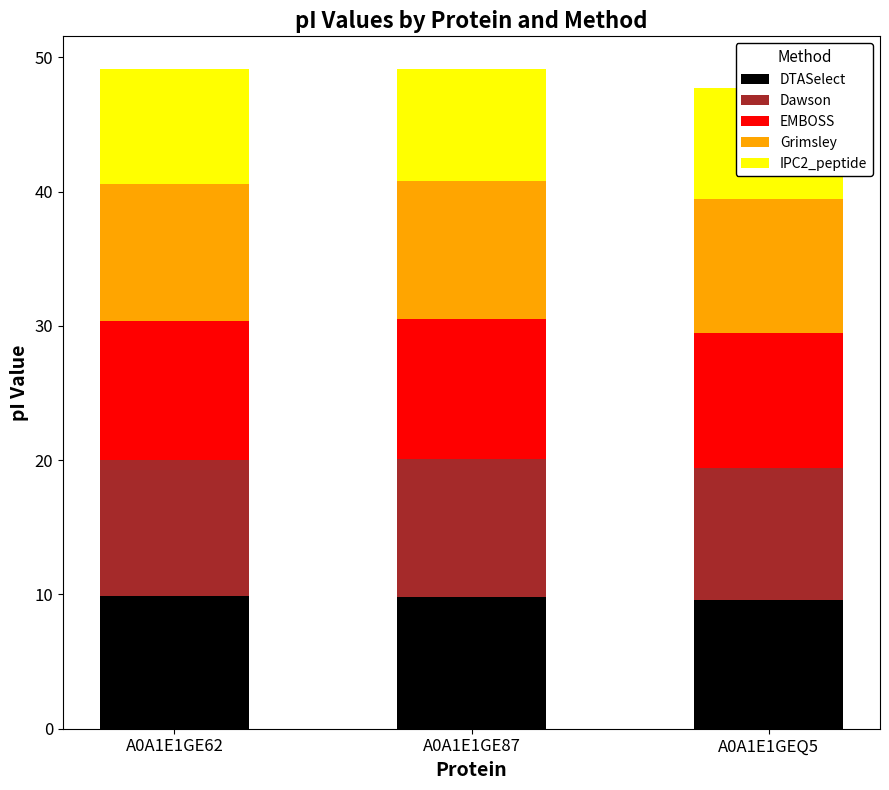

What is the average value of the DTASelect series?

9.8